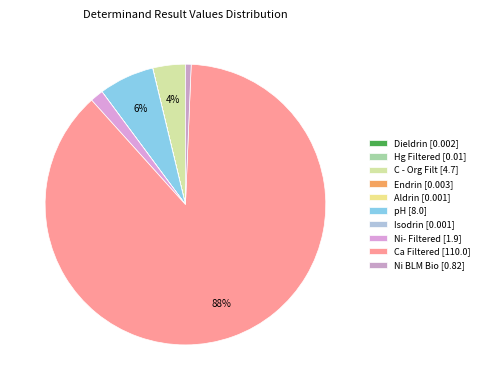

Between Ni BLM Bio and Endrin, which is larger?

Ni BLM Bio